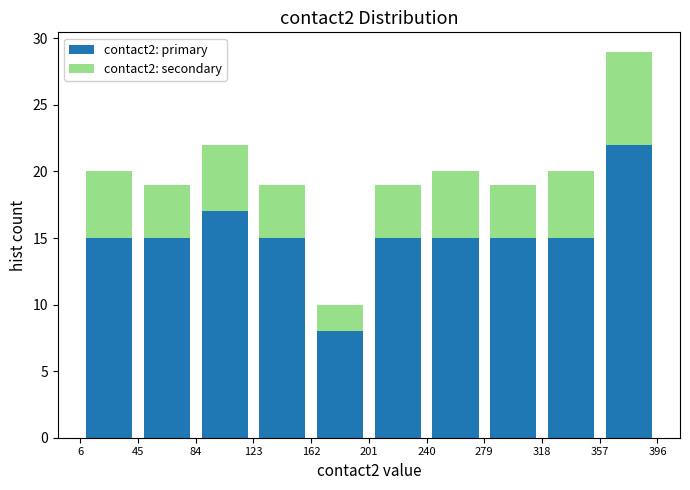

What is the total height of the stacked bar covering 240 to 279 on the x-axis? The values are not printed on the chart, so give them approximately, as read against the axis.

20